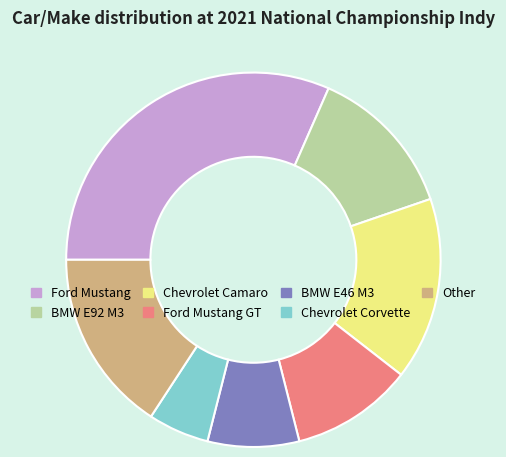

Is there any slice that represents more than half of the pie?

No